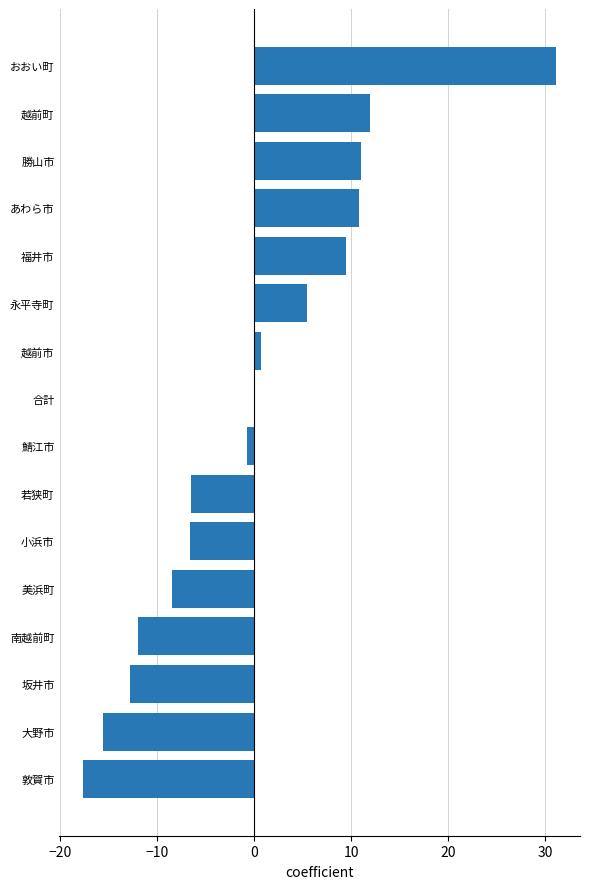

Between 坂井市 and 鯖江市, which is larger?

鯖江市